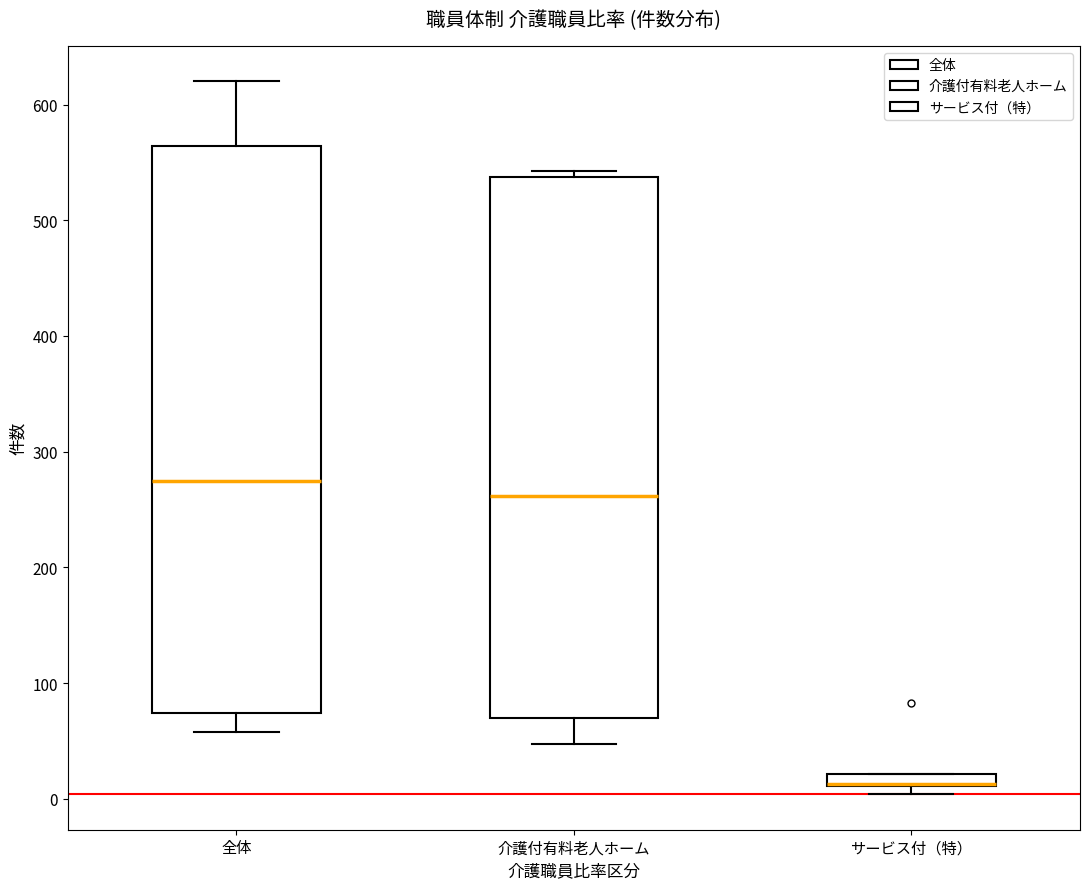

Which box is the tallest, from its lower edge to its upper edge?

全体